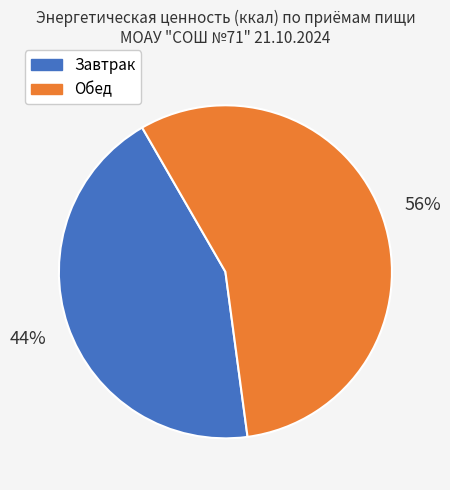

Which category has the smallest portion of the pie?

Завтрак